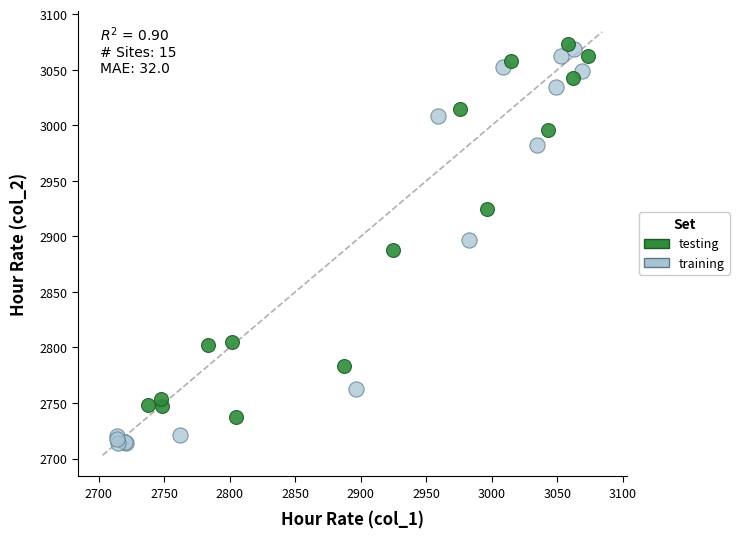

Which series reaches the minimum Y coordinate?

training